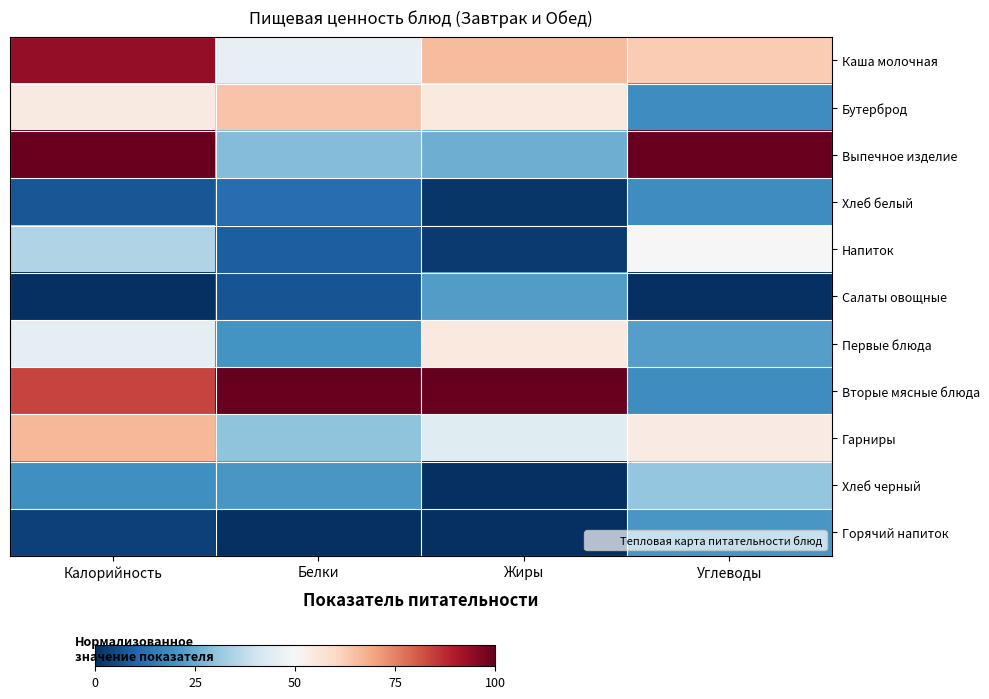

Rank the series by their maximum value, from lowest to highest.

Хлеб белый, Горячий напиток, Салаты овощные, Хлеб черный, Напиток, Первые блюда, Бутерброд, Гарниры, Каша молочная, Выпечное изделие, Вторые мясные блюда